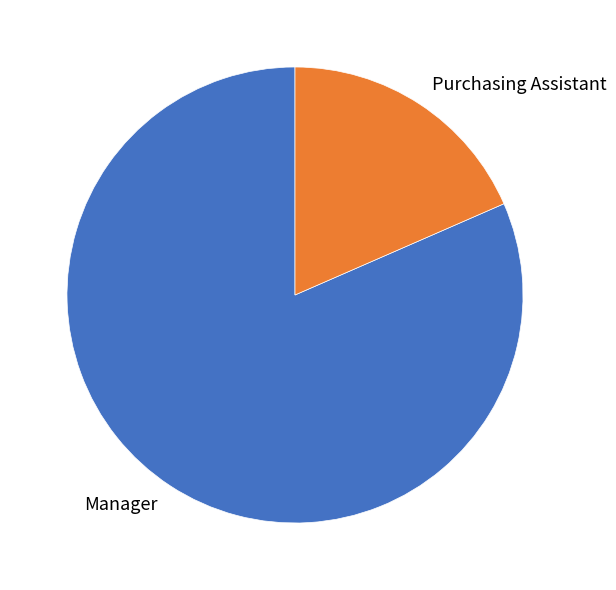

How many segments does this pie chart have?

2